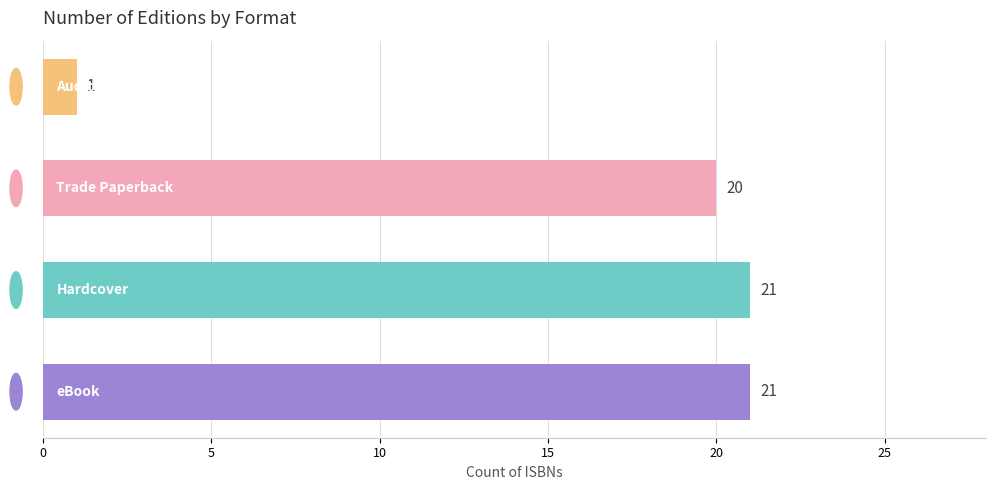

What is the smallest value displayed?

1